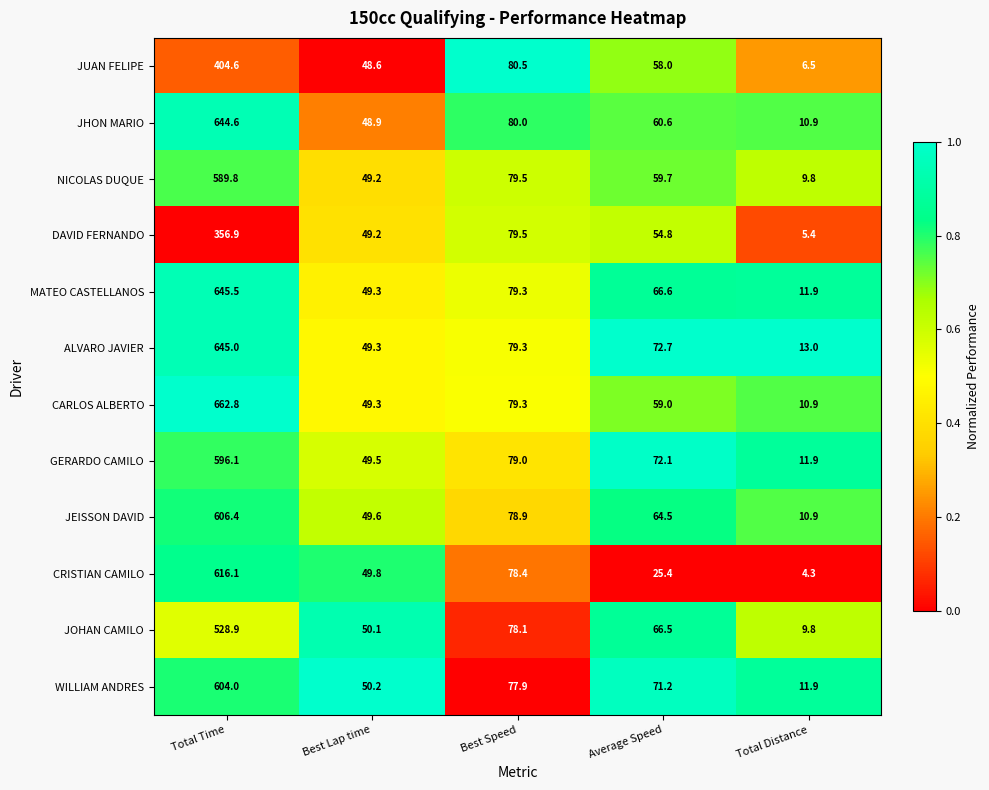

What is the average value of the GERARDO CAMILO series?

161.7